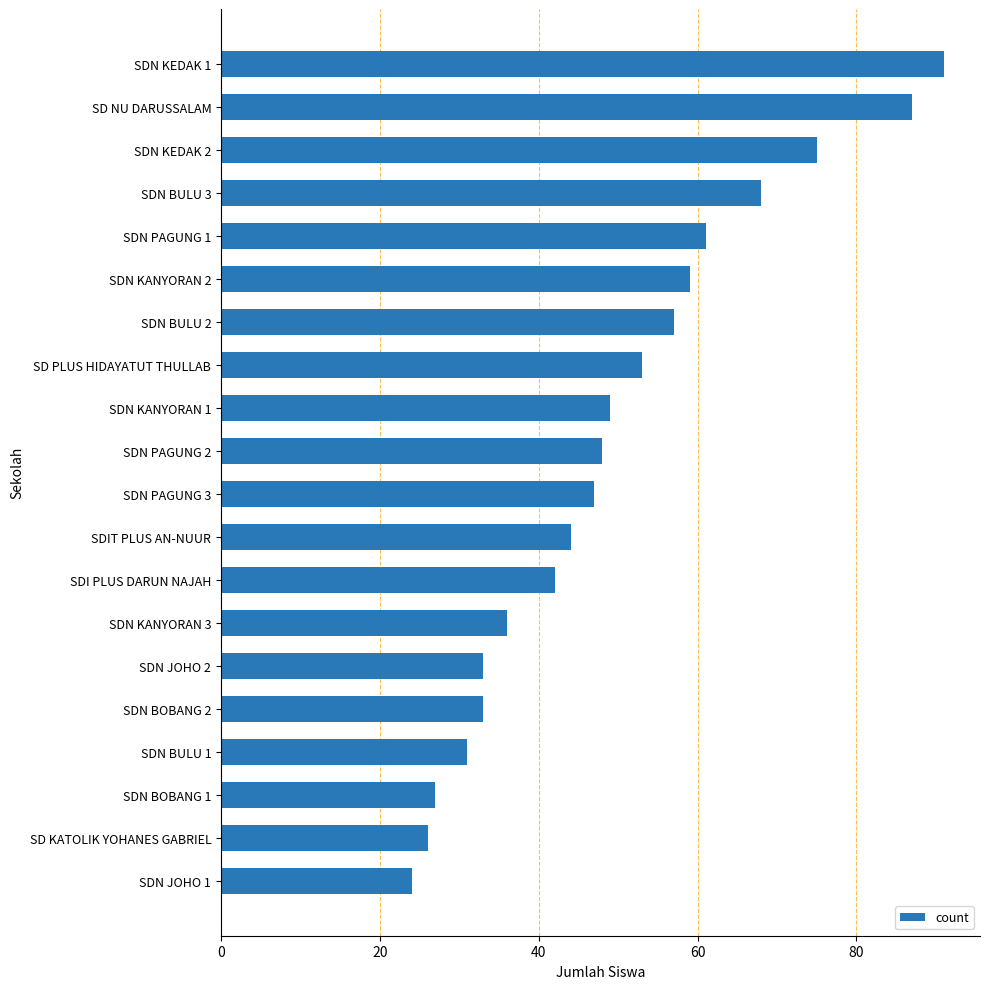

What is the maximum value shown in the chart?

91